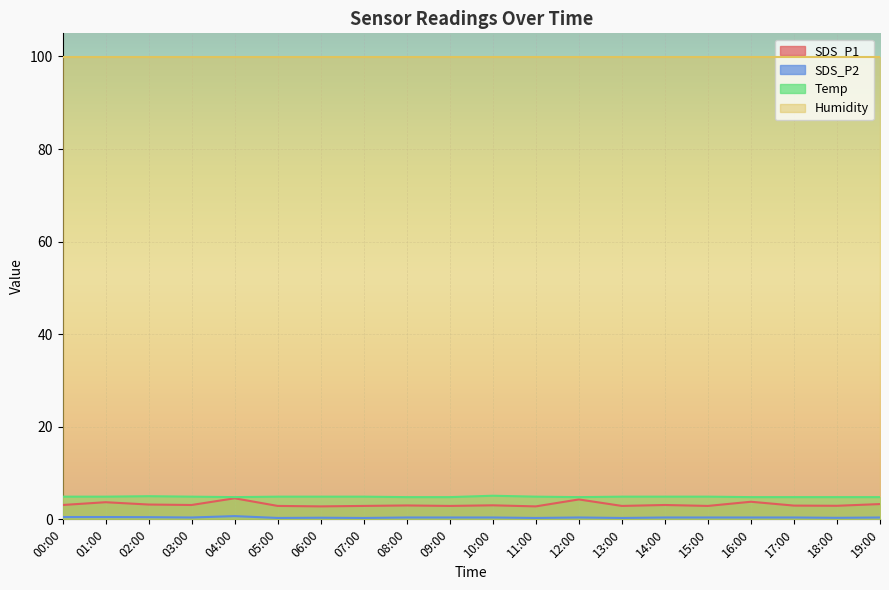

What is the label of the 10th point from the right?

10:00